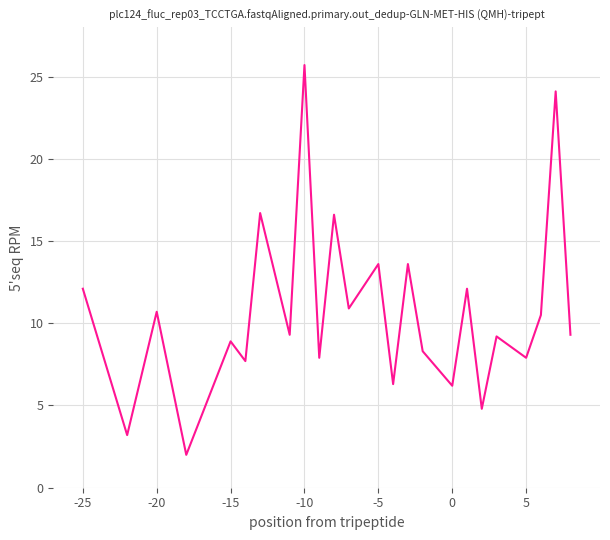

What is the difference between the maximum and minimum values?

23.7